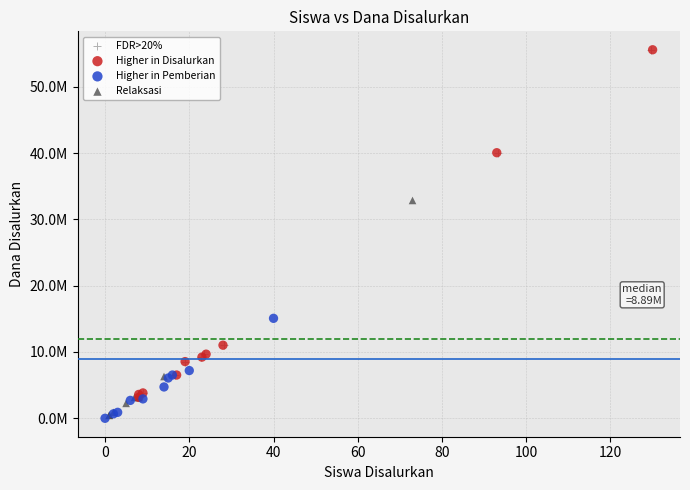

What are all the series names shown in the legend?

FDR>20%, Higher in Disalurkan, Higher in Pemberian, Relaksasi